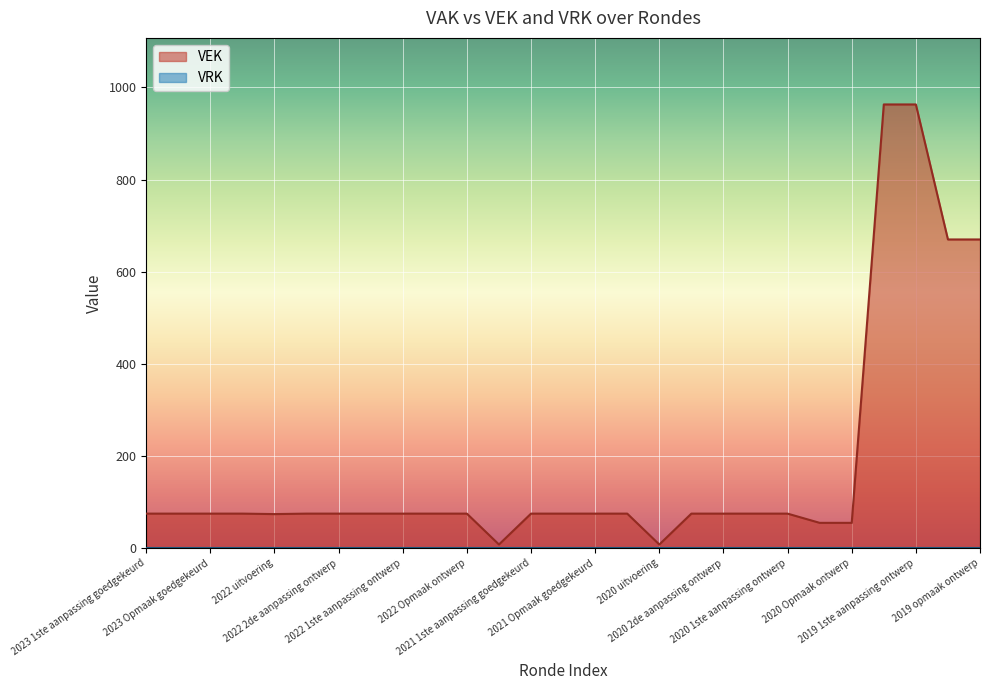

Count the number of data series in this chart.

2